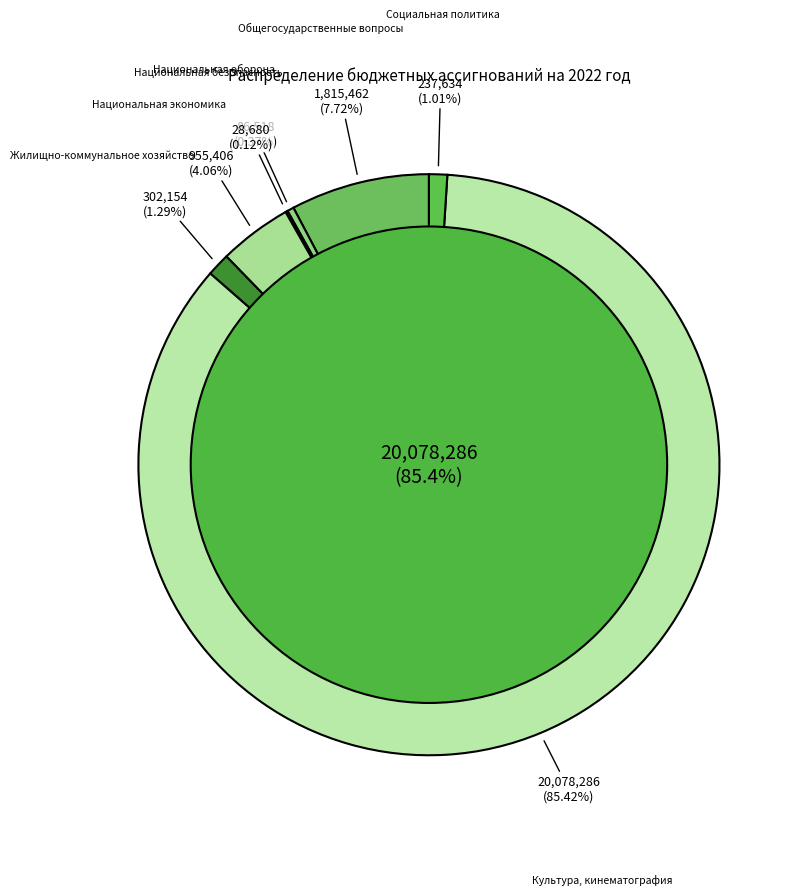

To the nearest percent, what is the difference between the largest and smallest slice percentages?

85%